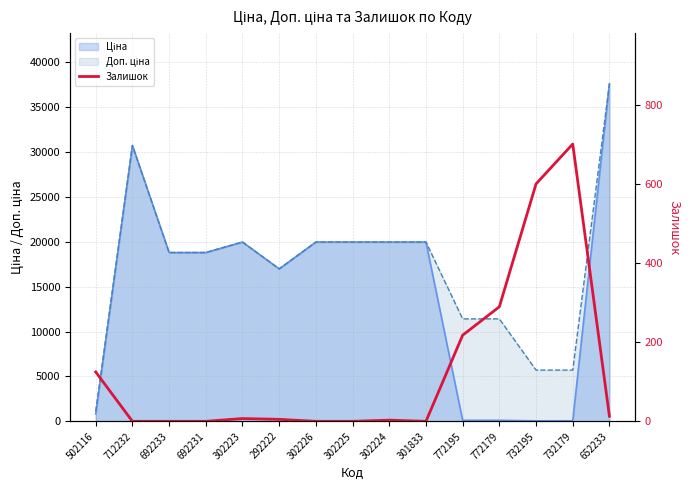

Reading left to right, transcribe all the data shown in this chart.

125	0	0	0	7	5	0	0	3	0	218	290	601	702	13